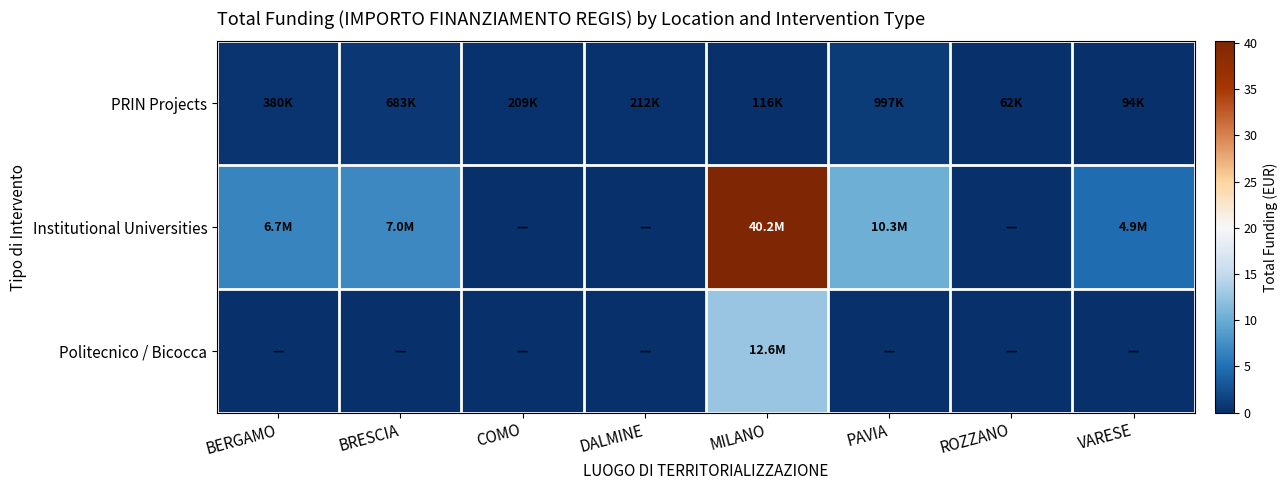

Reading right to left, list all the values displayed in this chart.

PRIN Projects: VARESE=0.1	ROZZANO=0.1	PAVIA=1.0	MILANO=0.1	DALMINE=0.2	COMO=0.2	BRESCIA=0.7	BERGAMO=0.4
Institutional Universities: VARESE=4.9	ROZZANO=0.0	PAVIA=10.3	MILANO=40.2	DALMINE=0.0	COMO=0.0	BRESCIA=7.0	BERGAMO=6.7
Politecnico / Bicocca: VARESE=0.0	ROZZANO=0.0	PAVIA=0.0	MILANO=12.6	DALMINE=0.0	COMO=0.0	BRESCIA=0.0	BERGAMO=0.0